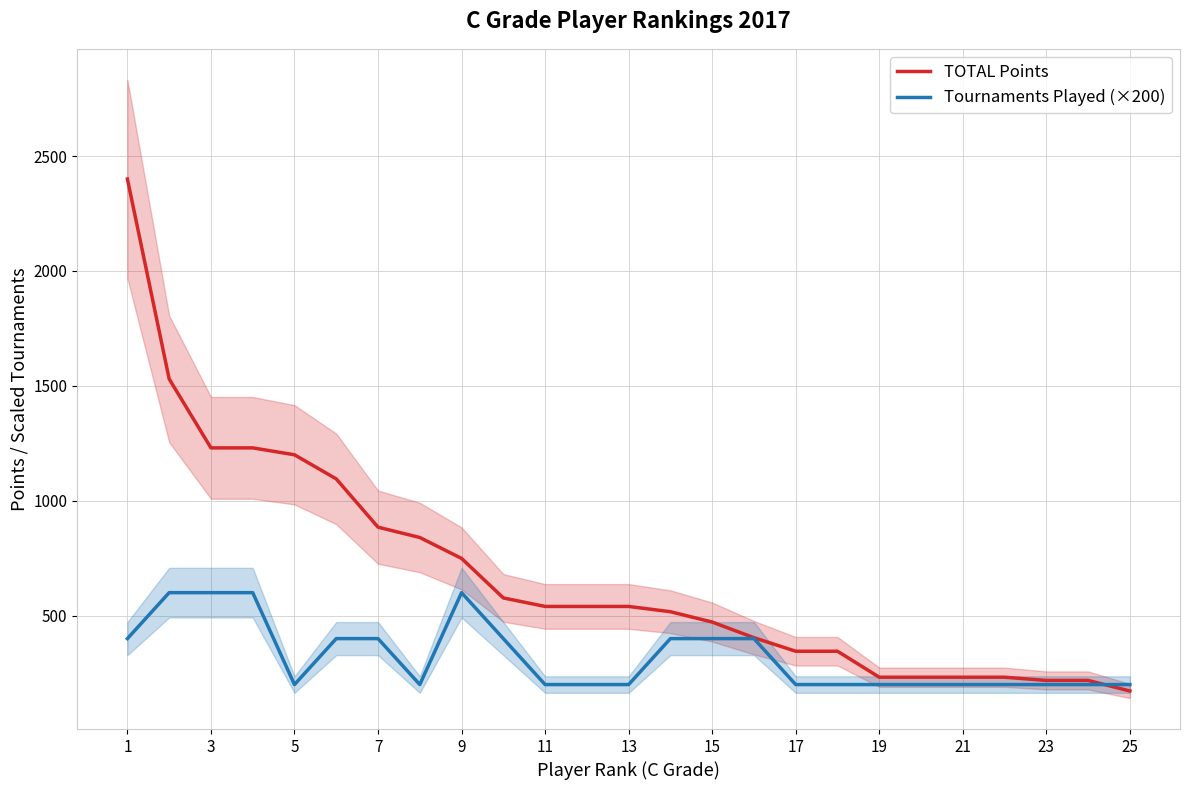

At which label is Tournaments Played (×200) closest to 400?

1